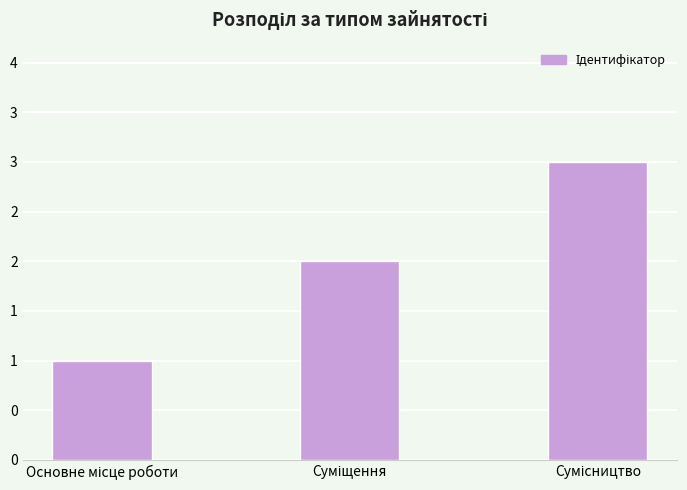

Is it true that the value at Основне місце роботи is 1?

True